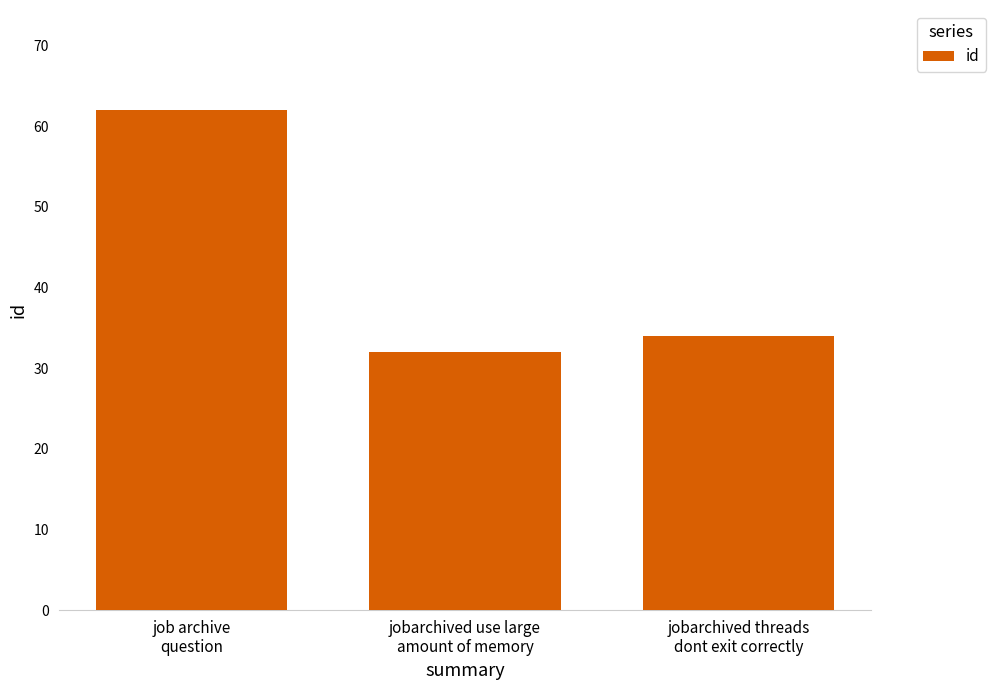

The value at jobarchived threads
dont exit correctly is 34. True or false?

True